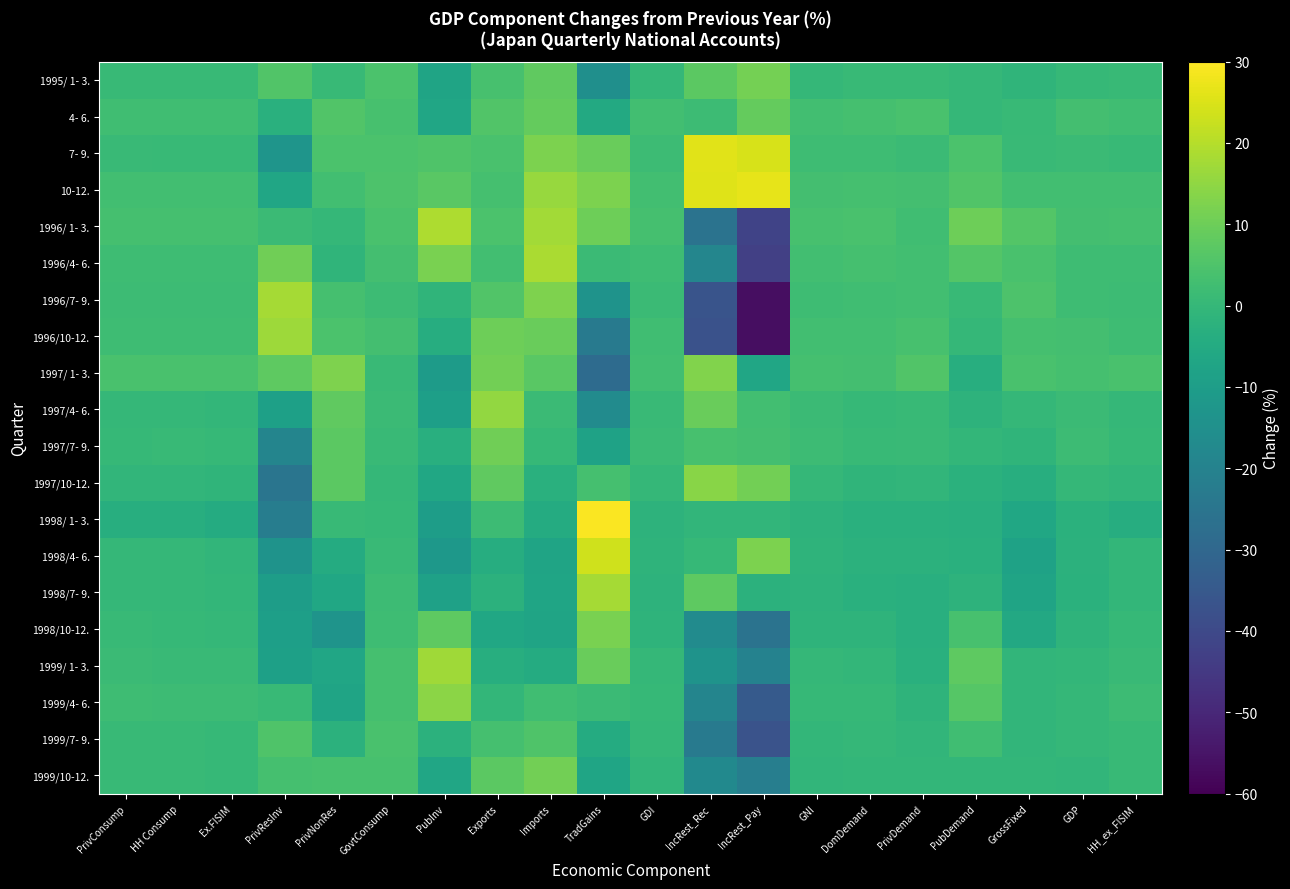

Reading left to right, what are all the values shown in this chart?

1995/ 1- 3.: PrivConsump=0.8	HH Consump=0.8	Ex.FISIM=0.5	PrivResInv=5.6	PrivNonRes=0.8	GovtConsump=4.4	PubInv=-7.4	Exports=3.8	Imports=7.9	TradGains=-15.2	GDI=-0.0	IncRest_Rec=7.3	IncRest_Pay=11.2	GNI=-0.1	DomDemand=0.6	PrivDemand=0.8	PubDemand=-0.0	GrossFixed=-1.0	GDP=0.3	HH_ex_FISIM=0.7
4- 6.: PrivConsump=2.4	HH Consump=2.4	Ex.FISIM=2.4	PrivResInv=-2.7	PrivNonRes=5.5	GovtConsump=3.7	PubInv=-6.7	Exports=5.4	Imports=8.6	TradGains=-5.5	GDI=2.9	IncRest_Rec=1.6	IncRest_Pay=8.9	GNI=2.7	DomDemand=3.3	PrivDemand=4.2	PubDemand=0.1	GrossFixed=0.5	GDP=3.0	HH_ex_FISIM=2.3
7- 9.: PrivConsump=0.9	HH Consump=0.8	Ex.FISIM=0.6	PrivResInv=-13.0	PrivNonRes=4.4	GovtConsump=4.4	PubInv=5.1	Exports=4.1	Imports=12.4	TradGains=9.3	GDI=1.7	IncRest_Rec=26.0	IncRest_Pay=24.7	GNI=1.9	DomDemand=2.1	PrivDemand=1.4	PubDemand=4.5	GrossFixed=1.1	GDP=1.5	HH_ex_FISIM=0.8
10-12.: PrivConsump=2.6	HH Consump=2.6	Ex.FISIM=2.7	PrivResInv=-6.7	PrivNonRes=2.9	GovtConsump=4.8	PubInv=7.1	Exports=3.4	Imports=16.2	TradGains=12.1	GDI=2.9	IncRest_Rec=25.6	IncRest_Pay=26.6	GNI=3.1	DomDemand=3.6	PrivDemand=3.0	PubDemand=5.6	GrossFixed=2.6	GDP=2.6	HH_ex_FISIM=2.6
1996/ 1- 3.: PrivConsump=3.5	HH Consump=3.4	Ex.FISIM=3.6	PrivResInv=1.2	PrivNonRes=0.1	GovtConsump=4.2	PubInv=18.9	Exports=4.6	Imports=17.6	TradGains=10.3	GDI=3.4	IncRest_Rec=-25.6	IncRest_Pay=-41.9	GNI=3.7	DomDemand=4.2	PrivDemand=2.3	PubDemand=10.0	GrossFixed=5.8	GDP=3.2	HH_ex_FISIM=3.4
1996/4- 6.: PrivConsump=1.9	HH Consump=2.0	Ex.FISIM=1.9	PrivResInv=10.5	PrivNonRes=-1.2	GovtConsump=3.1	PubInv=11.8	Exports=2.9	Imports=18.5	TradGains=1.4	GDI=2.2	IncRest_Rec=-18.8	IncRest_Pay=-43.0	GNI=2.7	DomDemand=3.4	PrivDemand=2.8	PubDemand=5.8	GrossFixed=4.3	GDP=2.2	HH_ex_FISIM=2.0
1996/7- 9.: PrivConsump=1.8	HH Consump=1.8	Ex.FISIM=1.8	PrivResInv=17.9	PrivNonRes=3.6	GovtConsump=1.8	PubInv=-1.1	Exports=5.4	Imports=12.5	TradGains=-13.7	GDI=1.5	IncRest_Rec=-36.5	IncRest_Pay=-56.5	GNI=1.9	DomDemand=2.4	PrivDemand=2.9	PubDemand=0.8	GrossFixed=4.7	GDP=1.9	HH_ex_FISIM=1.8
1996/10-12.: PrivConsump=2.0	HH Consump=2.1	Ex.FISIM=2.1	PrivResInv=16.9	PrivNonRes=4.4	GovtConsump=3.0	PubInv=-4.1	Exports=10.3	Imports=9.4	TradGains=-23.0	GDI=2.4	IncRest_Rec=-37.5	IncRest_Pay=-56.5	GNI=2.7	DomDemand=2.9	PrivDemand=3.8	PubDemand=0.0	GrossFixed=3.5	GDP=3.0	HH_ex_FISIM=2.1
1997/ 1- 3.: PrivConsump=4.0	HH Consump=4.0	Ex.FISIM=4.3	PrivResInv=7.6	PrivNonRes=12.7	GovtConsump=0.9	PubInv=-10.7	Exports=10.8	Imports=6.8	TradGains=-28.4	GDI=2.8	IncRest_Rec=12.9	IncRest_Pay=-6.7	GNI=3.3	DomDemand=3.1	PrivDemand=5.5	PubDemand=-3.7	GrossFixed=4.1	GDP=3.5	HH_ex_FISIM=4.0
1997/4- 6.: PrivConsump=0.0	HH Consump=0.0	Ex.FISIM=-0.3	PrivResInv=-8.9	PrivNonRes=8.1	GovtConsump=1.4	PubInv=-9.1	Exports=15.4	Imports=1.3	TradGains=-16.7	GDI=1.1	IncRest_Rec=9.6	IncRest_Pay=2.6	GNI=1.3	DomDemand=0.2	PrivDemand=0.8	PubDemand=-1.9	GrossFixed=-0.1	GDP=1.5	HH_ex_FISIM=-0.1
1997/7- 9.: PrivConsump=0.4	HH Consump=0.5	Ex.FISIM=0.3	PrivResInv=-19.0	PrivNonRes=7.2	GovtConsump=0.9	PubInv=-3.2	Exports=10.6	Imports=0.3	TradGains=-8.0	GDI=1.5	IncRest_Rec=3.8	IncRest_Pay=3.1	GNI=1.6	DomDemand=0.7	PrivDemand=1.1	PubDemand=-0.5	GrossFixed=-1.0	GDP=1.7	HH_ex_FISIM=0.4
1997/10-12.: PrivConsump=-0.8	HH Consump=-0.8	Ex.FISIM=-1.2	PrivResInv=-24.9	PrivNonRes=7.3	GovtConsump=-0.2	PubInv=-6.5	Exports=7.9	Imports=-2.9	TradGains=3.6	GDI=-0.1	IncRest_Rec=13.9	IncRest_Pay=10.8	GNI=0.1	DomDemand=-1.2	PrivDemand=-0.8	PubDemand=-2.6	GrossFixed=-3.6	GDP=-0.2	HH_ex_FISIM=-0.9
1998/ 1- 3.: PrivConsump=-3.6	HH Consump=-3.6	Ex.FISIM=-4.5	PrivResInv=-22.0	PrivNonRes=0.5	GovtConsump=0.3	PubInv=-9.8	Exports=1.8	Imports=-4.6	TradGains=29.6	GDI=-1.9	IncRest_Rec=-0.7	IncRest_Pay=-0.6	GNI=-1.9	DomDemand=-3.0	PrivDemand=-3.0	PubDemand=-3.2	GrossFixed=-6.3	GDP=-2.5	HH_ex_FISIM=-3.9
1998/4- 6.: PrivConsump=0.0	HH Consump=-0.2	Ex.FISIM=-0.6	PrivResInv=-13.8	PrivNonRes=-4.5	GovtConsump=1.0	PubInv=-12.1	Exports=-3.8	Imports=-7.6	TradGains=23.5	GDI=-1.4	IncRest_Rec=0.4	IncRest_Pay=12.2	GNI=-1.5	DomDemand=-2.2	PrivDemand=-2.1	PubDemand=-2.7	GrossFixed=-8.2	GDP=-2.0	HH_ex_FISIM=-0.4
1998/7- 9.: PrivConsump=0.1	HH Consump=-0.2	Ex.FISIM=-0.5	PrivResInv=-9.9	PrivNonRes=-6.4	GovtConsump=1.7	PubInv=-8.5	Exports=-2.1	Imports=-7.1	TradGains=17.7	GDI=-1.9	IncRest_Rec=7.5	IncRest_Pay=-2.0	GNI=-1.7	DomDemand=-2.8	PrivDemand=-3.1	PubDemand=-1.8	GrossFixed=-7.6	GDP=-2.4	HH_ex_FISIM=-0.3
1998/10-12.: PrivConsump=0.5	HH Consump=0.3	Ex.FISIM=0.0	PrivResInv=-9.2	PrivNonRes=-13.4	GovtConsump=2.0	PubInv=7.7	Exports=-6.4	Imports=-7.4	TradGains=11.9	GDI=-1.3	IncRest_Rec=-16.5	IncRest_Pay=-25.6	GNI=-1.3	DomDemand=-1.5	PrivDemand=-3.3	PubDemand=3.9	GrossFixed=-5.7	GDP=-1.6	HH_ex_FISIM=0.2
1999/ 1- 3.: PrivConsump=1.4	HH Consump=1.1	Ex.FISIM=1.0	PrivResInv=-9.0	PrivNonRes=-6.9	GovtConsump=3.4	PubInv=17.0	Exports=-3.4	Imports=-4.5	TradGains=9.6	GDI=-0.1	IncRest_Rec=-13.6	IncRest_Pay=-20.0	GNI=-0.2	DomDemand=-0.4	PrivDemand=-3.0	PubDemand=7.6	GrossFixed=-0.6	GDP=-0.3	HH_ex_FISIM=1.0
1999/4- 6.: PrivConsump=1.9	HH Consump=1.8	Ex.FISIM=1.7	PrivResInv=0.5	PrivNonRes=-7.5	GovtConsump=3.5	PubInv=14.4	Exports=-0.5	Imports=2.3	TradGains=1.4	GDI=0.2	IncRest_Rec=-18.9	IncRest_Pay=-34.5	GNI=0.2	DomDemand=0.4	PrivDemand=-1.3	PubDemand=6.3	GrossFixed=-0.7	GDP=0.1	HH_ex_FISIM=1.7
1999/7- 9.: PrivConsump=0.8	HH Consump=0.7	Ex.FISIM=0.4	PrivResInv=5.1	PrivNonRes=-2.0	GovtConsump=4.2	PubInv=-2.3	Exports=3.6	Imports=5.1	TradGains=-4.5	GDI=-0.2	IncRest_Rec=-23.0	IncRest_Pay=-36.9	GNI=-0.4	DomDemand=-0.1	PrivDemand=-0.8	PubDemand=2.3	GrossFixed=-0.9	GDP=-0.2	HH_ex_FISIM=0.6
1999/10-12.: PrivConsump=0.7	HH Consump=0.6	Ex.FISIM=0.3	PrivResInv=3.5	PrivNonRes=3.7	GovtConsump=3.7	PubInv=-6.8	Exports=7.3	Imports=10.7	TradGains=-7.2	GDI=-0.6	IncRest_Rec=-17.2	IncRest_Pay=-21.4	GNI=-0.8	DomDemand=-0.3	PrivDemand=-0.3	PubDemand=-0.4	GrossFixed=-0.3	GDP=-0.6	HH_ex_FISIM=0.5